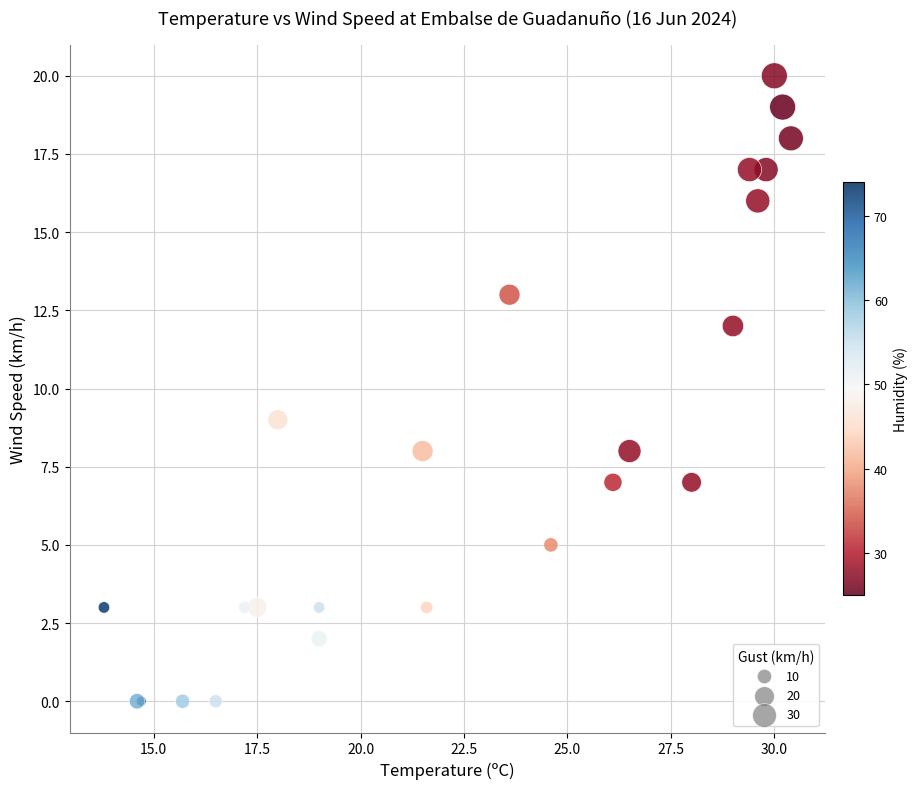

What Y value in the scatter plot is closest to 10?

9